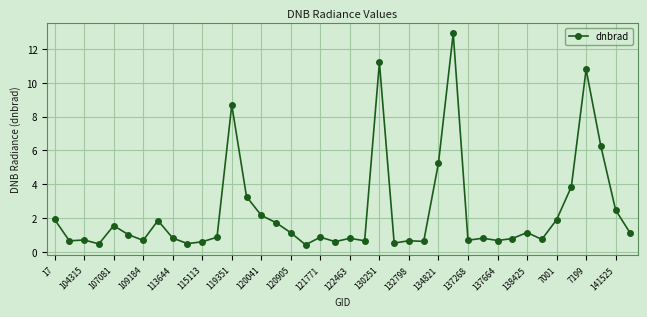

What is the average value?

2.4